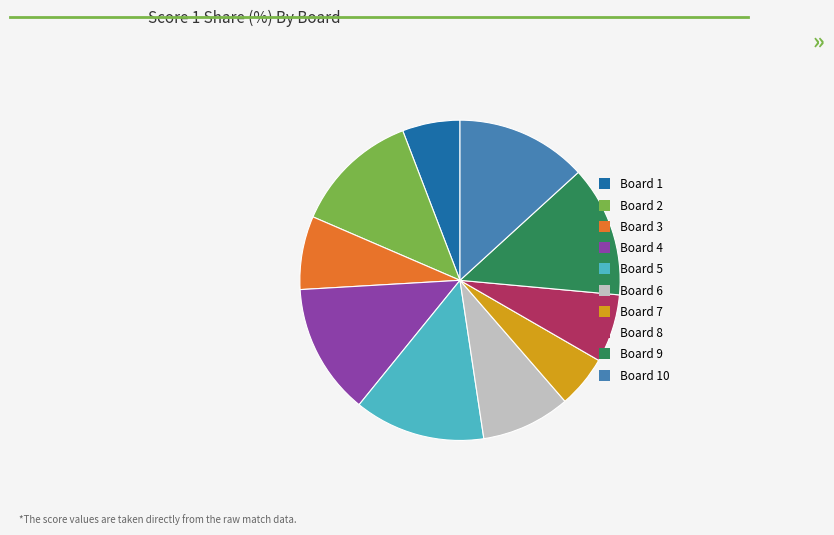

Is it true that Board 1 is 1% of the pie?

False